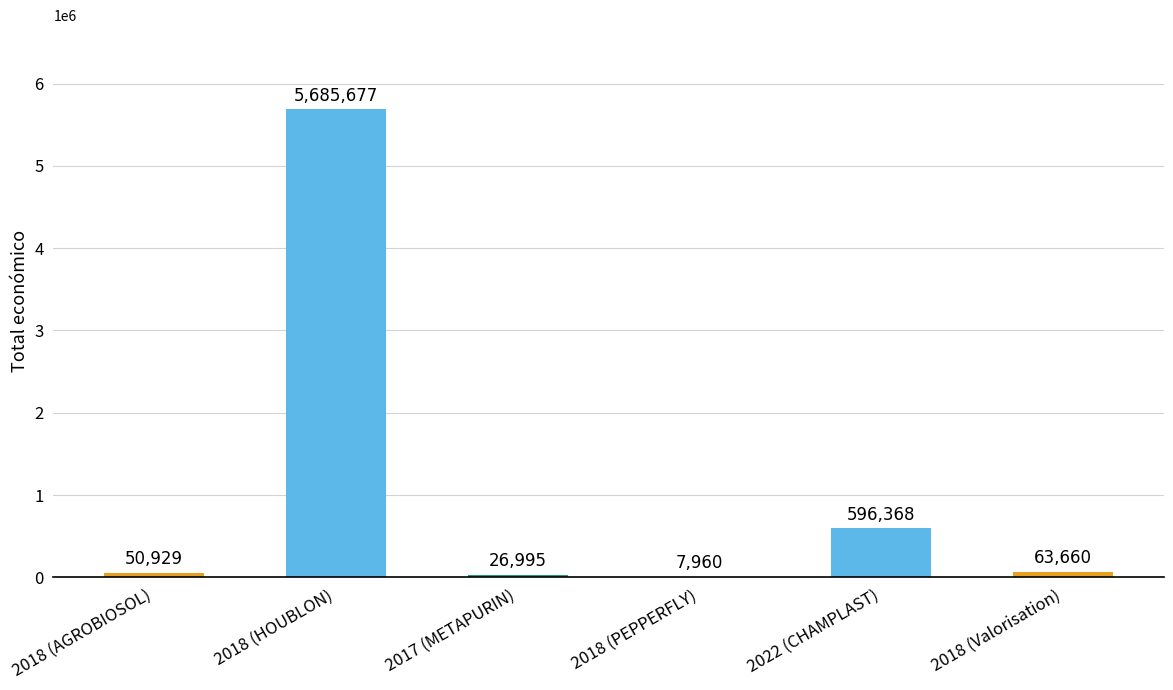

Reading right to left, what are all the values shown in this chart?

63660	596368	7960	26995	5685677	50929